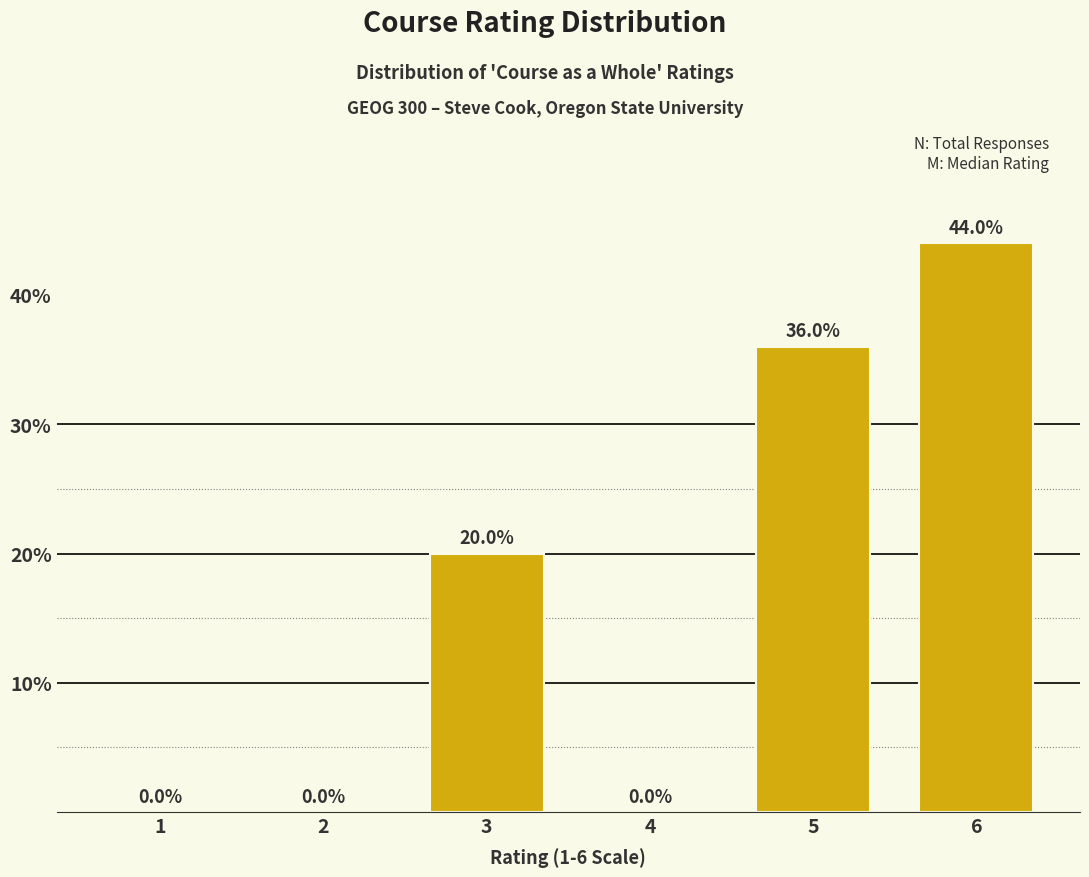

Reading left to right, list all the values displayed in this chart.

1=0	2=0	3=20	4=0	5=36	6=44